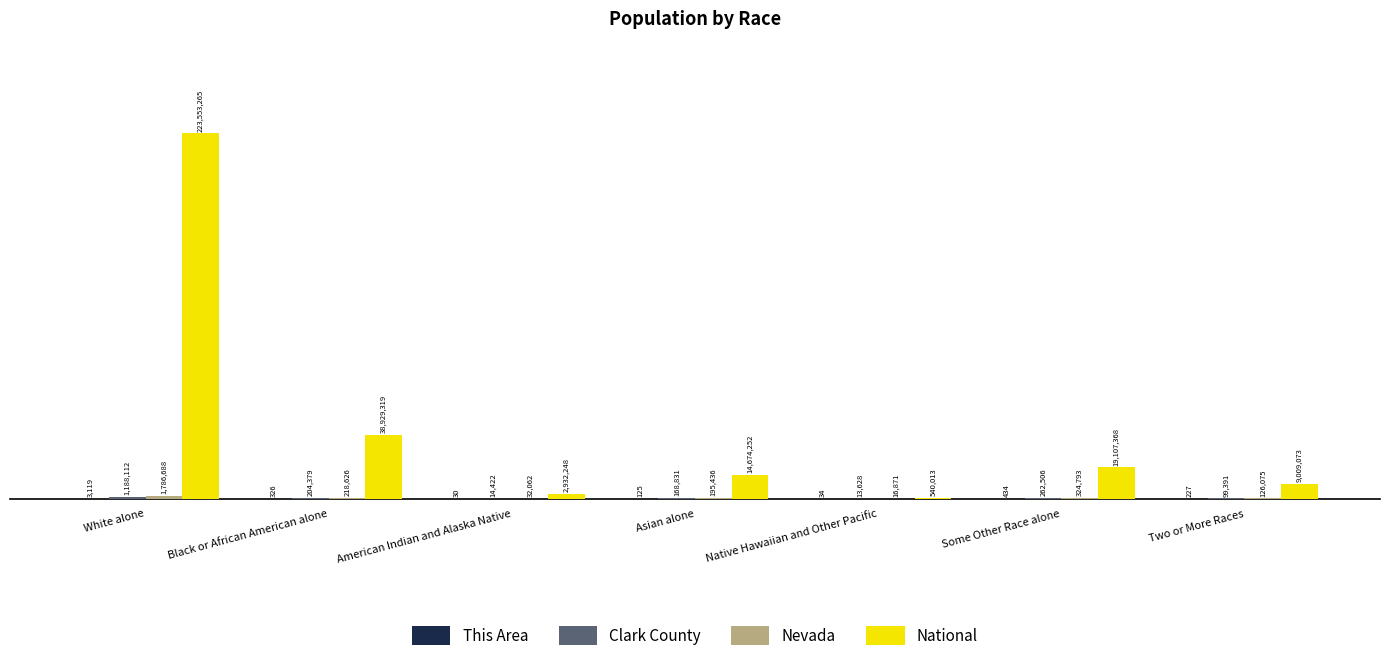

Reading left to right, list all the values displayed in this chart.

This Area: White alone=3119	Black or African American alone=326	American Indian and Alaska Native=30	Asian alone=125	Native Hawaiian and Other Pacific=34	Some Other Race alone=434	Two or More Races=227
Clark County: White alone=1188112	Black or African American alone=204379	American Indian and Alaska Native=14422	Asian alone=168831	Native Hawaiian and Other Pacific=13628	Some Other Race alone=262506	Two or More Races=99391
Nevada: White alone=1786688	Black or African American alone=218626	American Indian and Alaska Native=32062	Asian alone=195436	Native Hawaiian and Other Pacific=16871	Some Other Race alone=324793	Two or More Races=126075
National: White alone=223553265	Black or African American alone=38929319	American Indian and Alaska Native=2932248	Asian alone=14674252	Native Hawaiian and Other Pacific=540013	Some Other Race alone=19107368	Two or More Races=9009073